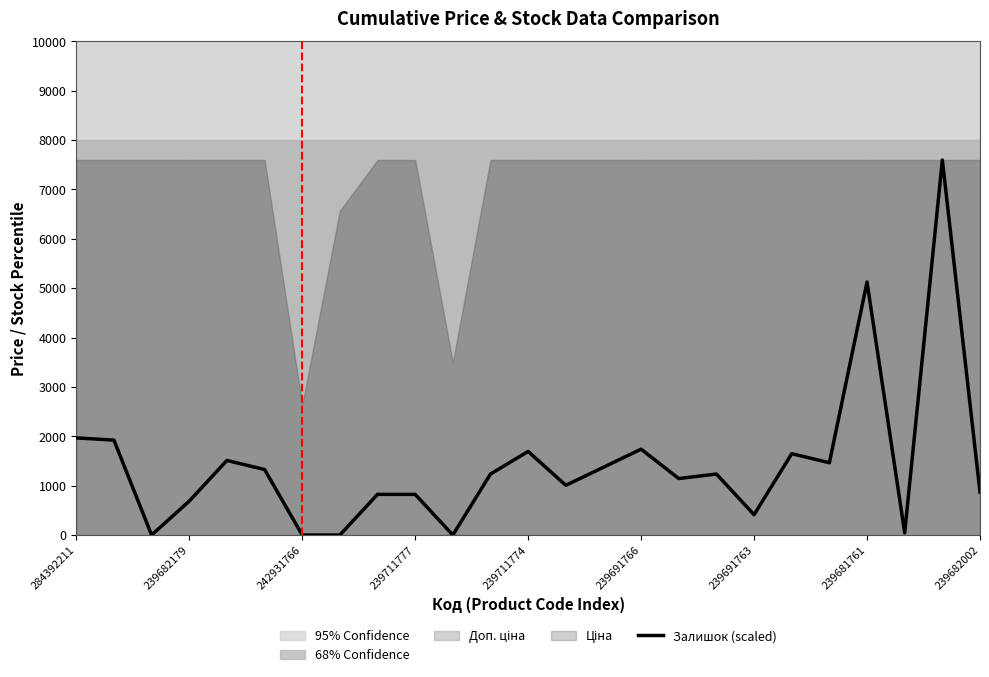

True or false: Залишок (scaled) has a value of 455.2 at 239682002.

False